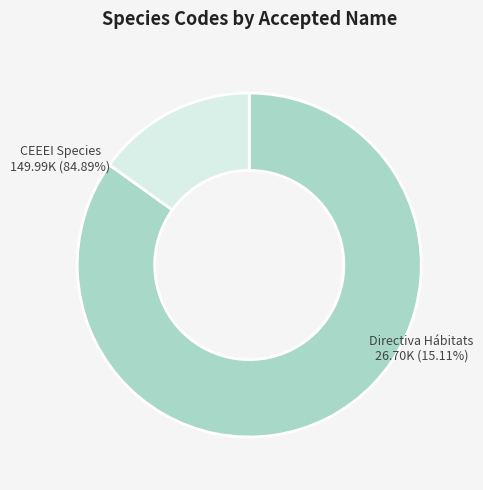

Does Lophocladia lallemandii account for over 50% of the chart?

No